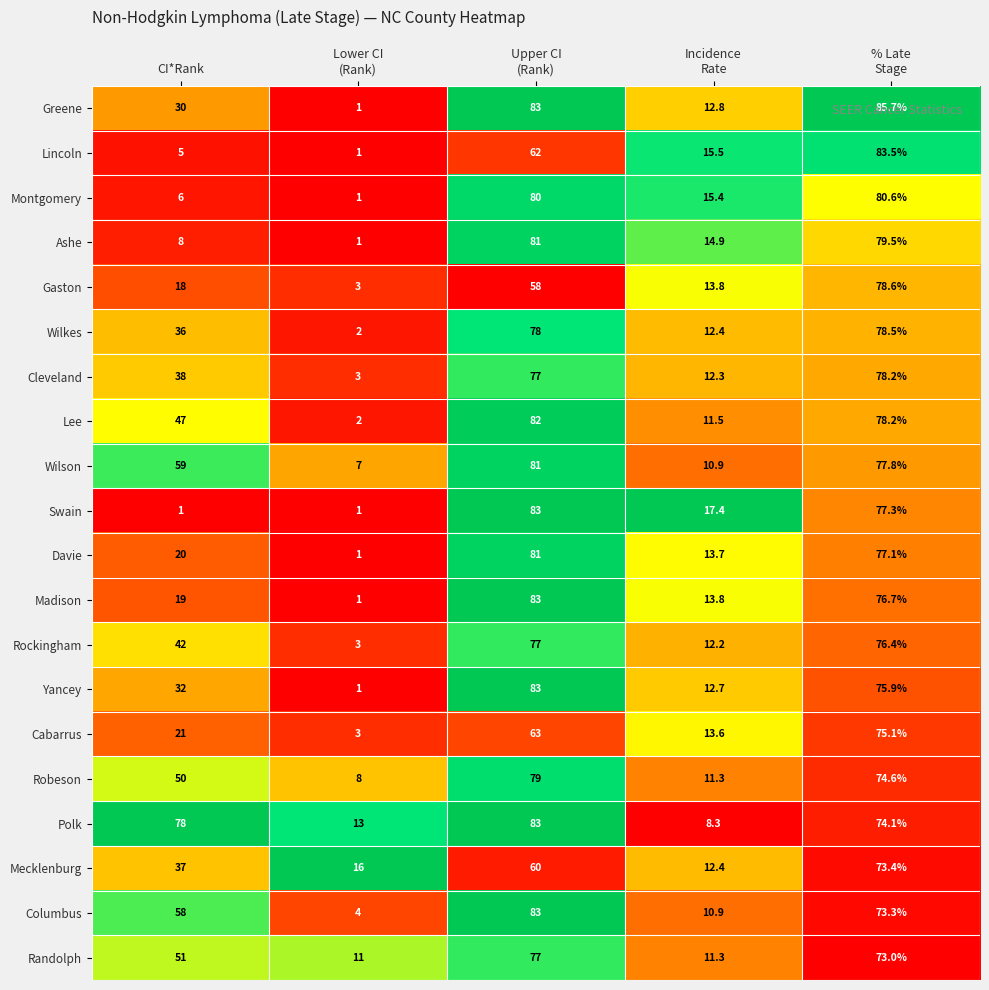

What is the smallest value displayed?

1.0